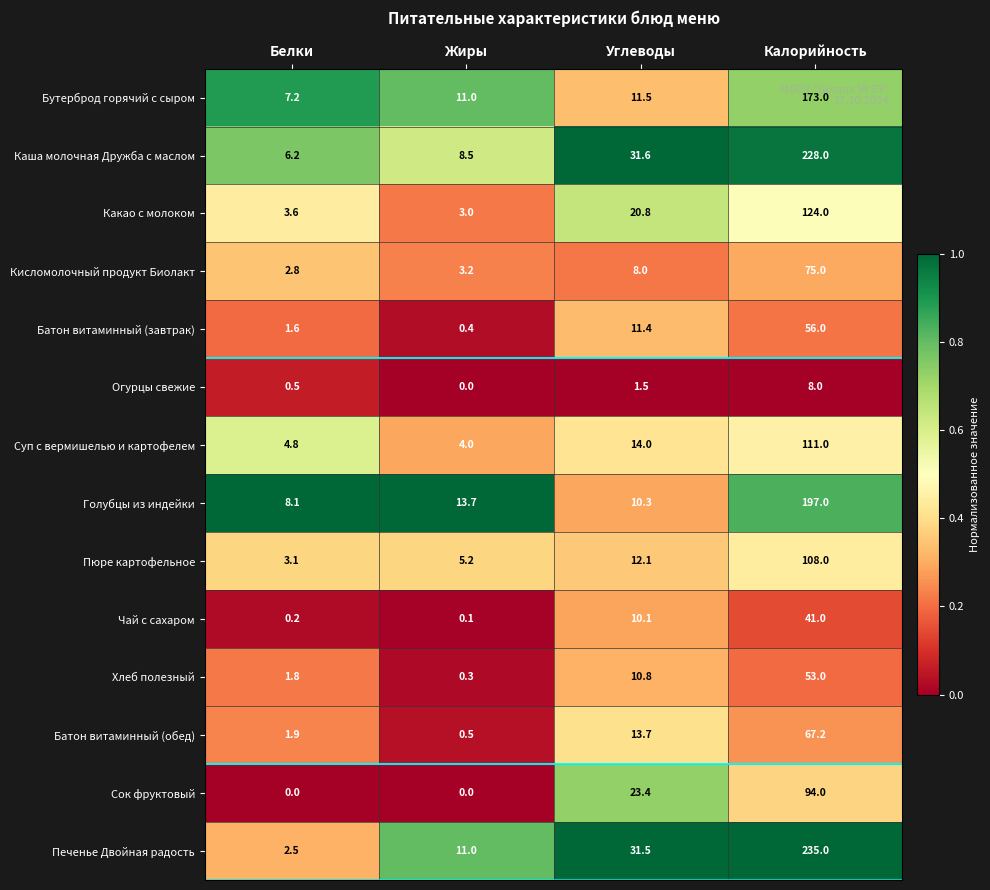

Which series has the largest range (max minus min)?

Печенье Двойная радость